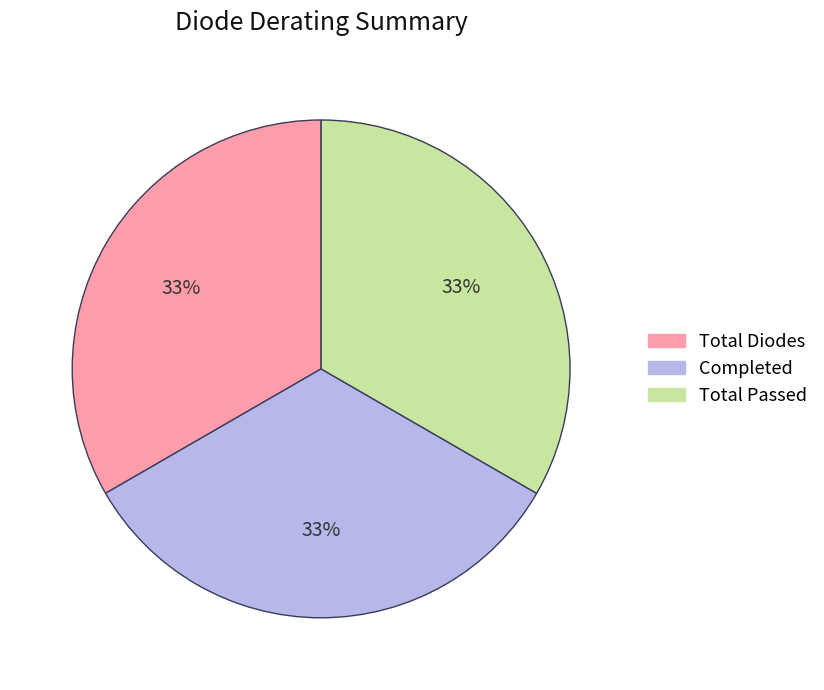

To the nearest percent, what is the average slice percentage?

33%